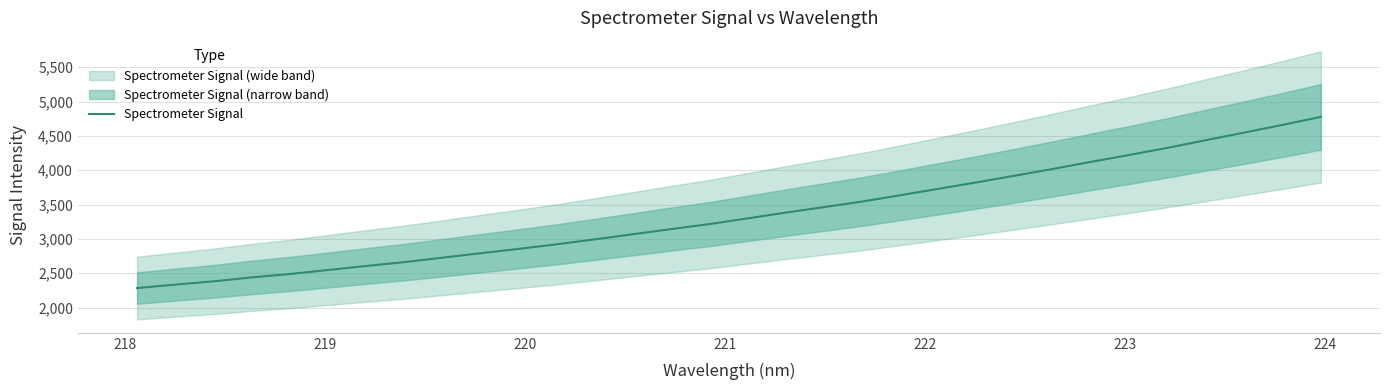

What is the maximum value for Spectrometer Signal?

4777.1